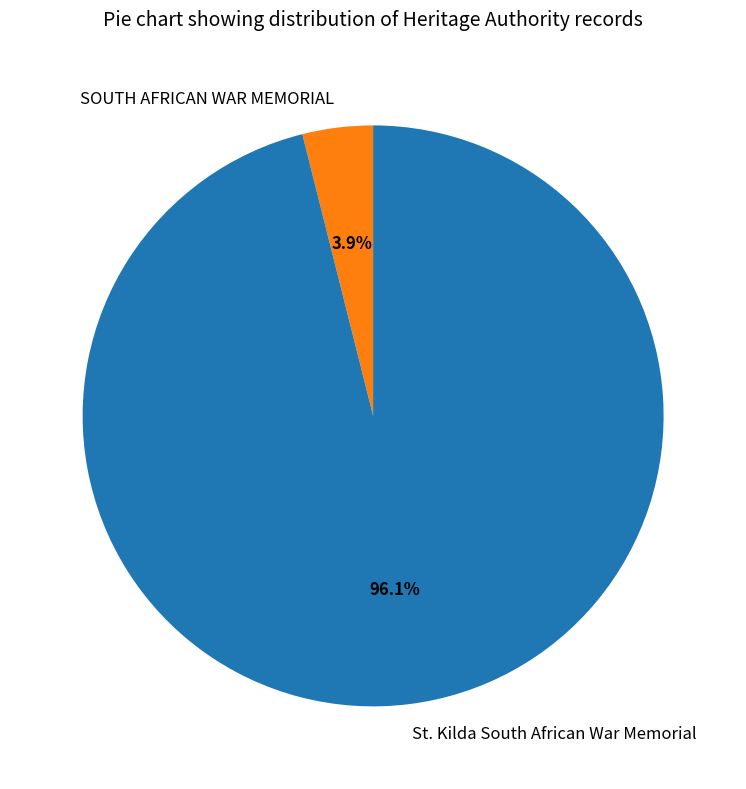

Between SOUTH AFRICAN WAR MEMORIAL and St. Kilda South African War Memorial, which is larger?

St. Kilda South African War Memorial